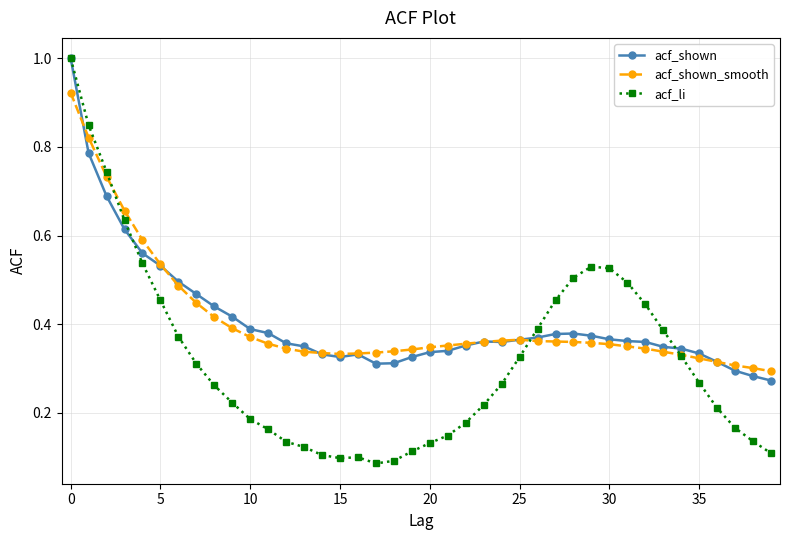

How many lines are shown in the chart?

3